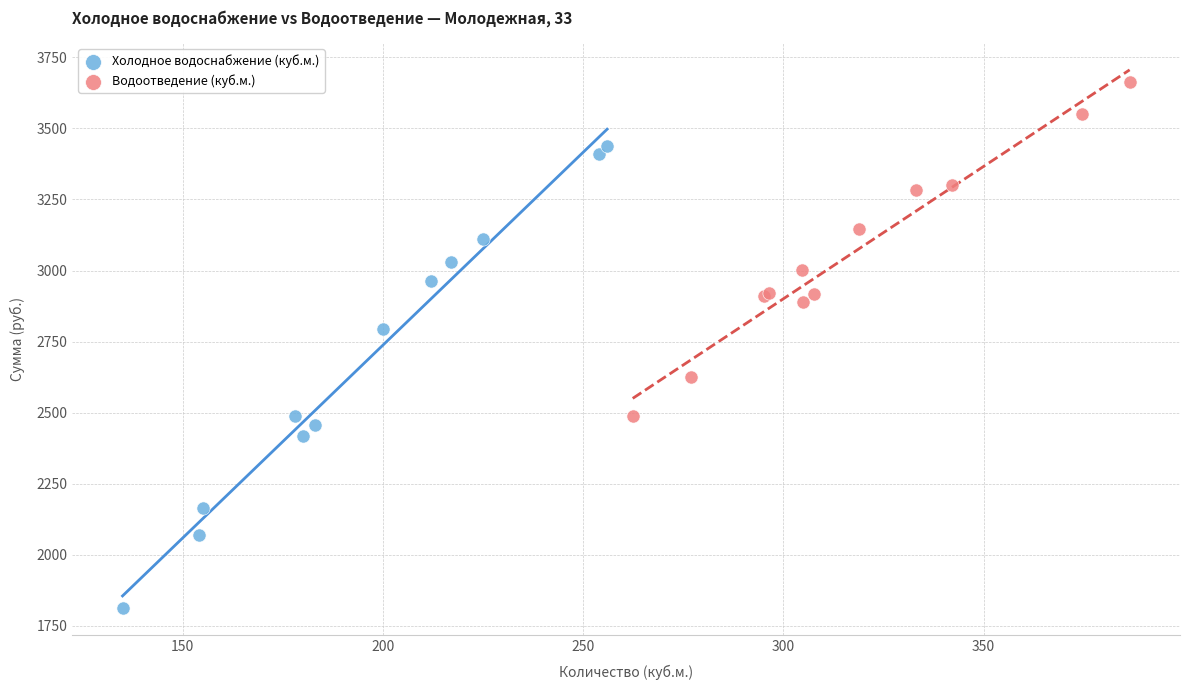

Which series reaches the maximum Y coordinate?

Водоотведение (куб.м.)